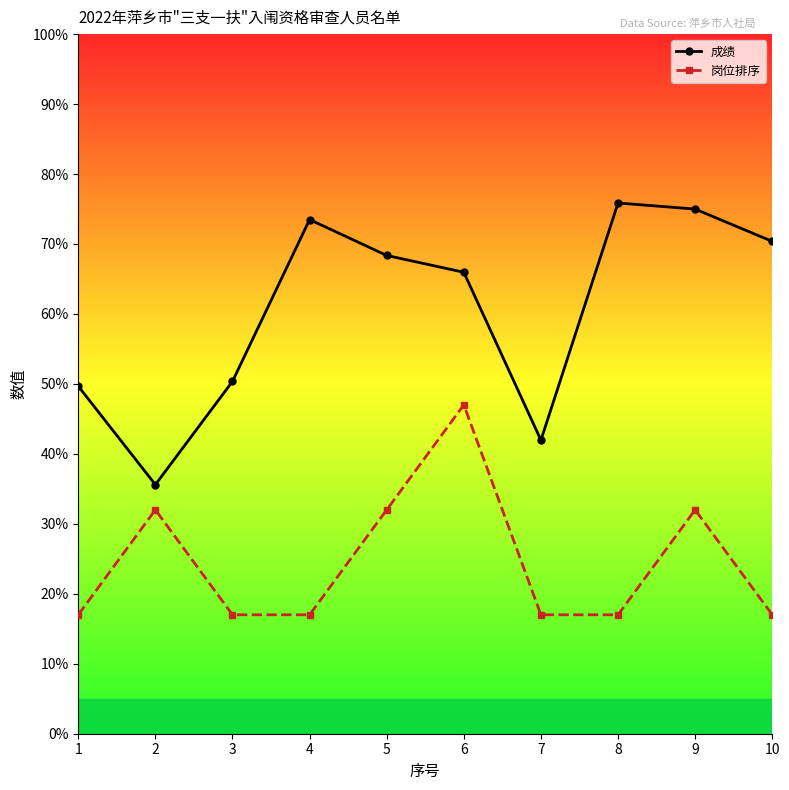

True or false: 岗位排序 has a value of 7.0 at 1.

False